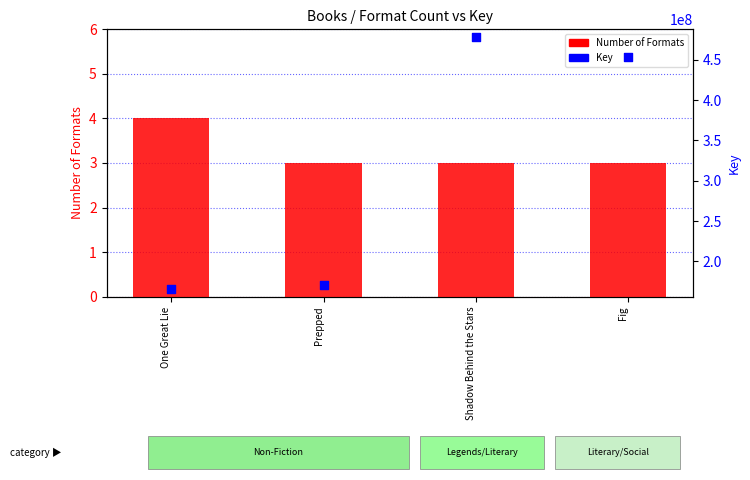

At which category is the sum across all series the highest?

Shadow Behind the Stars